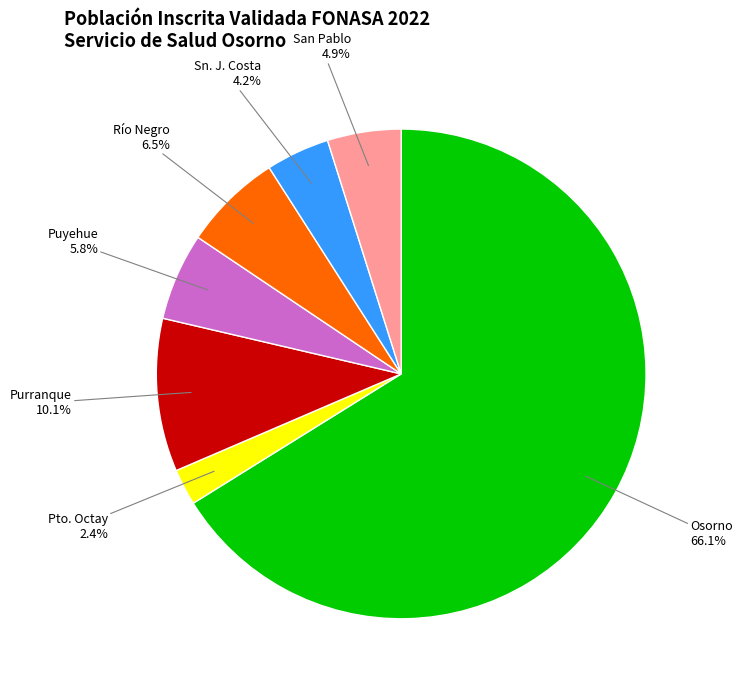

Is there a majority slice in this chart?

Yes